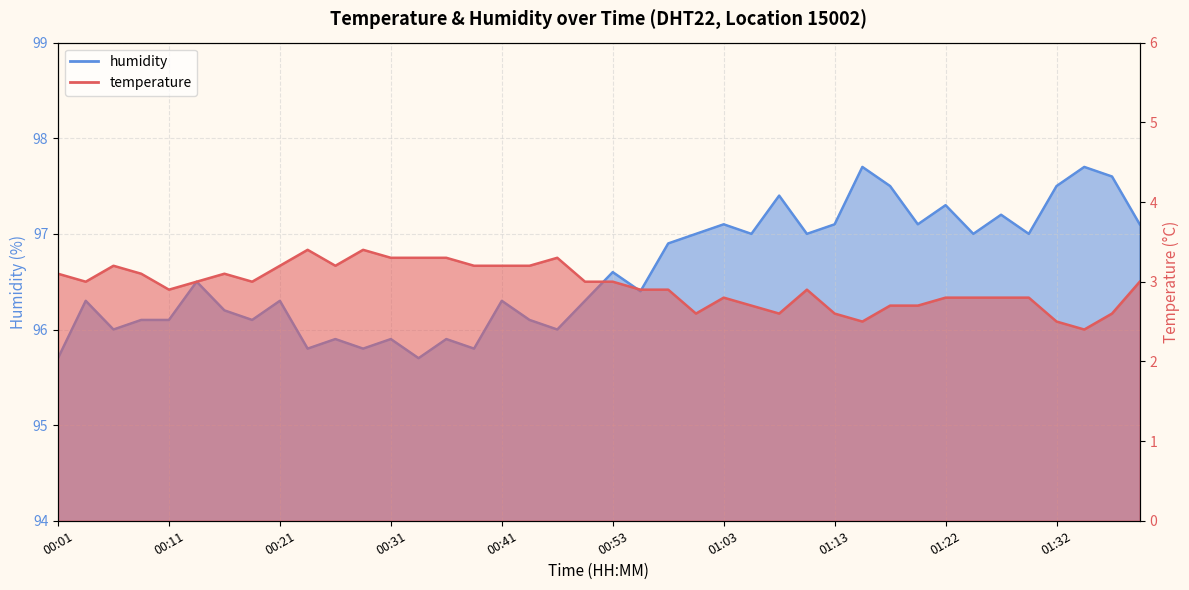

What is the minimum value for humidity?

95.7